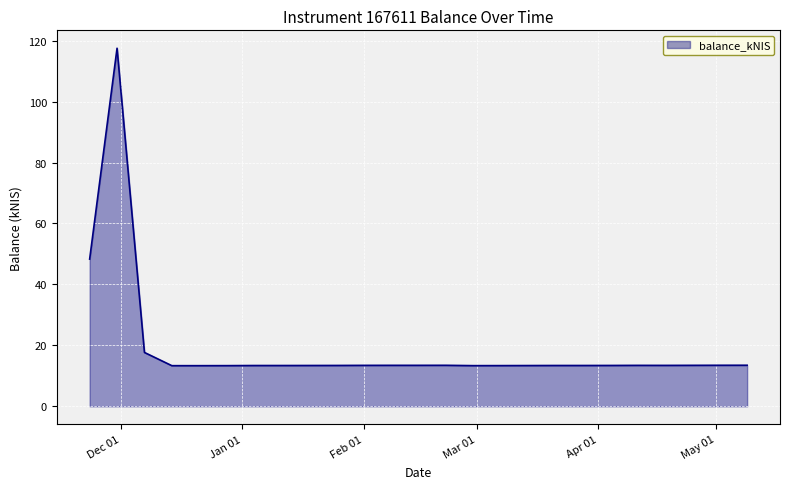

What is the smallest value displayed?

13.3